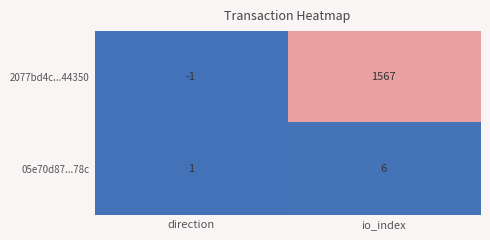

List the series in order of their peak value, lowest first.

05e70d87...78c, 2077bd4c...44350